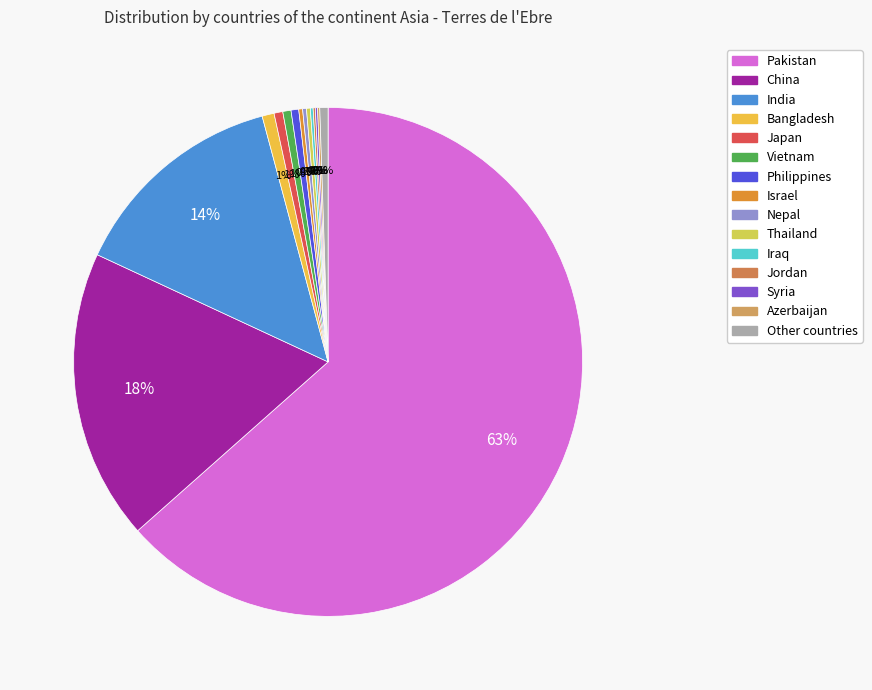

True or false: Vietnam accounts for 1% of the total.

True